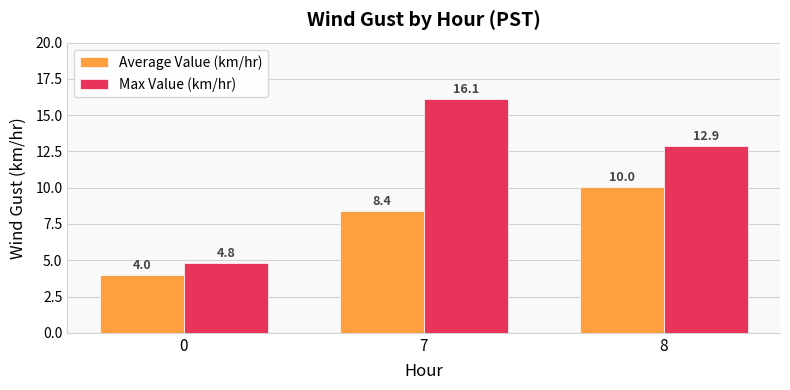

List the series in order of their peak value, lowest first.

Average Value (km/hr), Max Value (km/hr)